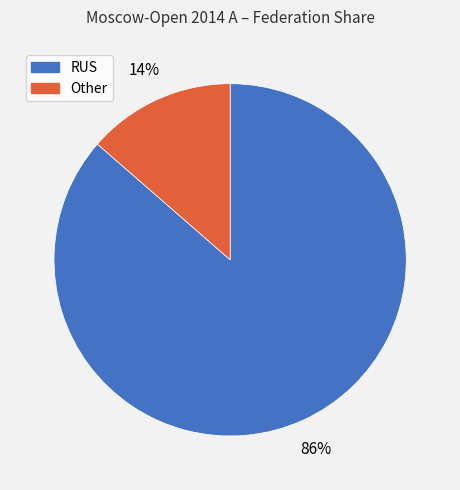

Which has a higher value, RUS or Other?

RUS